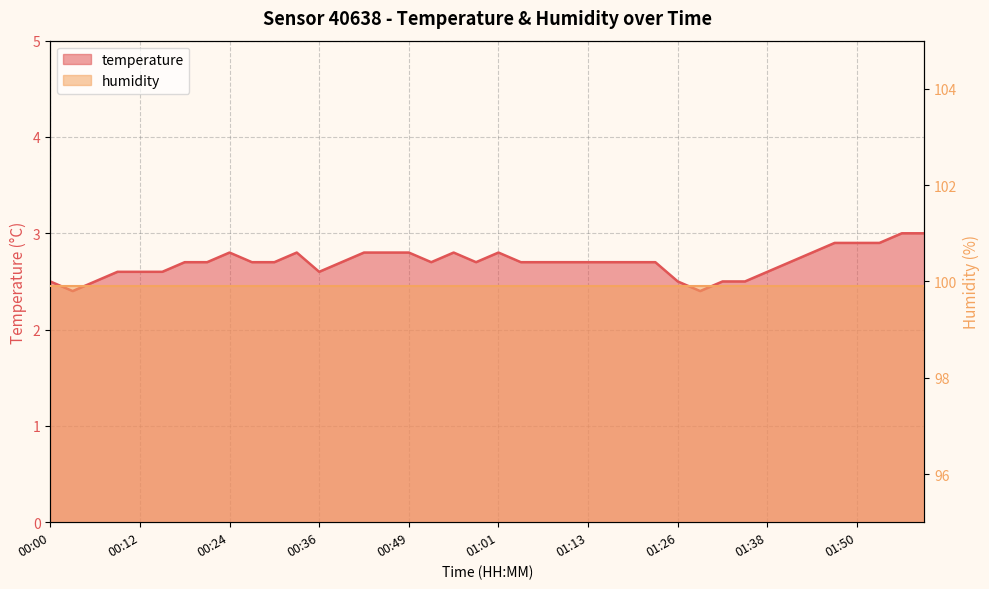

What is the label of the 16th point from the left?

00:46